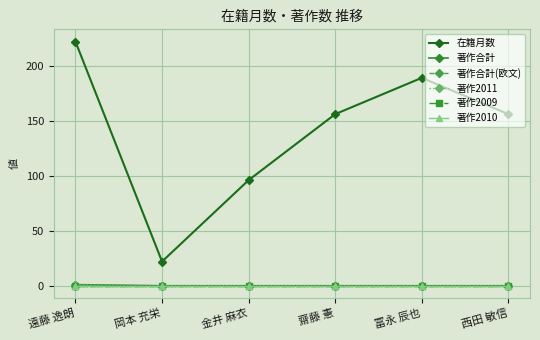

Reading right to left, transcribe all the data shown in this chart.

在籍月数: 西田 敏信=156	冨永 辰也=189	齋藤 憲=156	金井 麻衣=96	岡本 充栄=22	遠藤 逸朗=222
著作合計: 西田 敏信=0	冨永 辰也=0	齋藤 憲=0	金井 麻衣=0	岡本 充栄=0	遠藤 逸朗=1
著作合計(欧文): 西田 敏信=0	冨永 辰也=0	齋藤 憲=0	金井 麻衣=0	岡本 充栄=0	遠藤 逸朗=0
著作2011: 西田 敏信=0	冨永 辰也=0	齋藤 憲=0	金井 麻衣=0	岡本 充栄=0	遠藤 逸朗=1
著作2009: 西田 敏信=0	冨永 辰也=0	齋藤 憲=0	金井 麻衣=0	岡本 充栄=0	遠藤 逸朗=0
著作2010: 西田 敏信=0	冨永 辰也=0	齋藤 憲=0	金井 麻衣=0	岡本 充栄=0	遠藤 逸朗=0